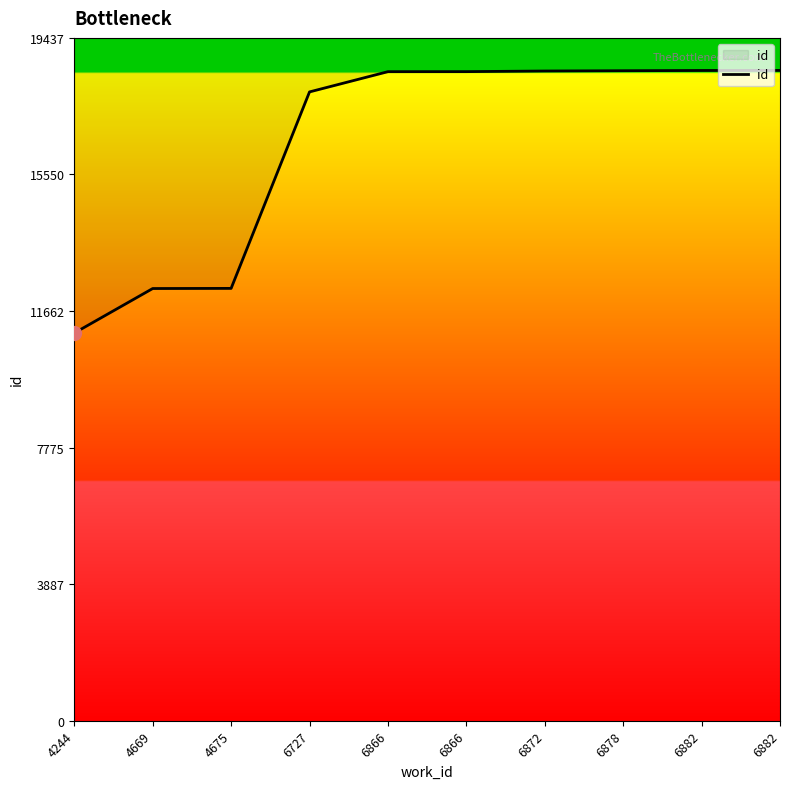

Does the chart display data point markers on the line(s)?

No